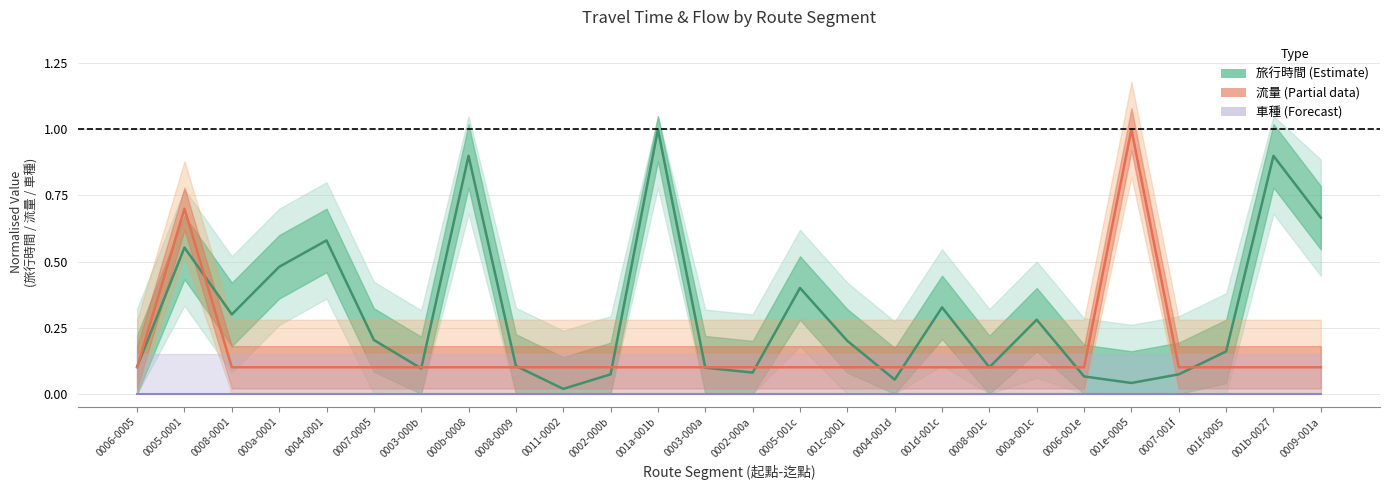

What is the label of the 12th point from the right?

0005-001c